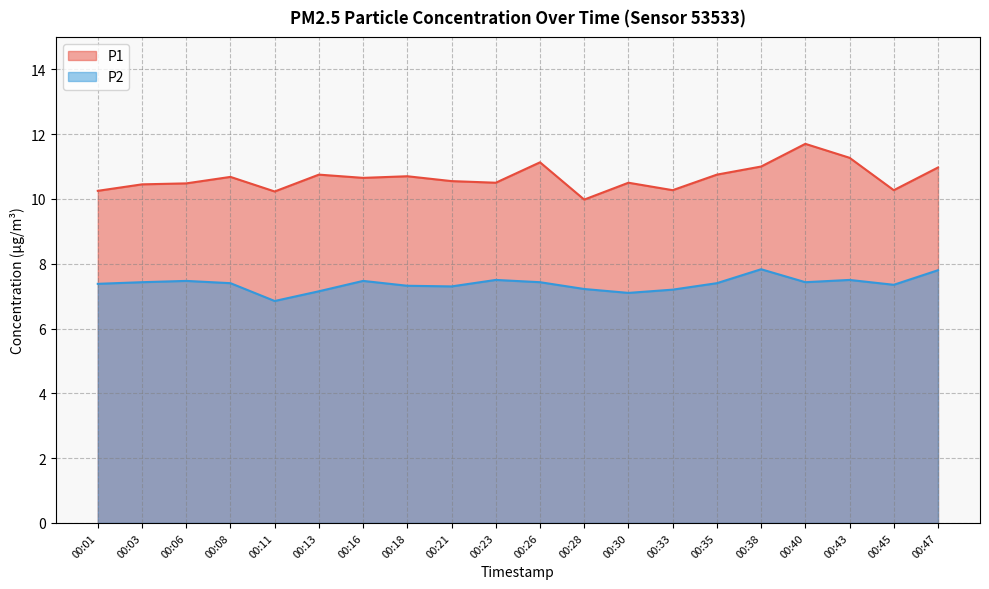

Reading right to left, what are all the values shown in this chart?

P1: 00:47=11.0	00:45=10.3	00:43=11.3	00:40=11.7	00:38=11.0	00:35=10.8	00:33=10.3	00:30=10.5	00:28=10.0	00:26=11.1	00:23=10.5	00:21=10.6	00:18=10.7	00:16=10.7	00:13=10.8	00:11=10.2	00:08=10.7	00:06=10.5	00:03=10.4	00:01=10.2
P2: 00:47=7.8	00:45=7.3	00:43=7.5	00:40=7.4	00:38=7.8	00:35=7.4	00:33=7.2	00:30=7.1	00:28=7.2	00:26=7.4	00:23=7.5	00:21=7.3	00:18=7.3	00:16=7.5	00:13=7.2	00:11=6.8	00:08=7.4	00:06=7.5	00:03=7.4	00:01=7.4